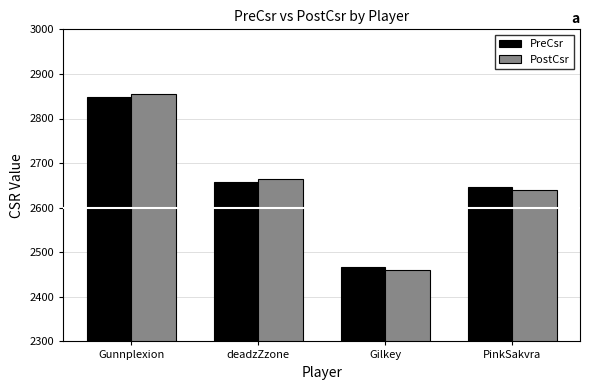

What is the total value across all series at PinkSakvra?

5285